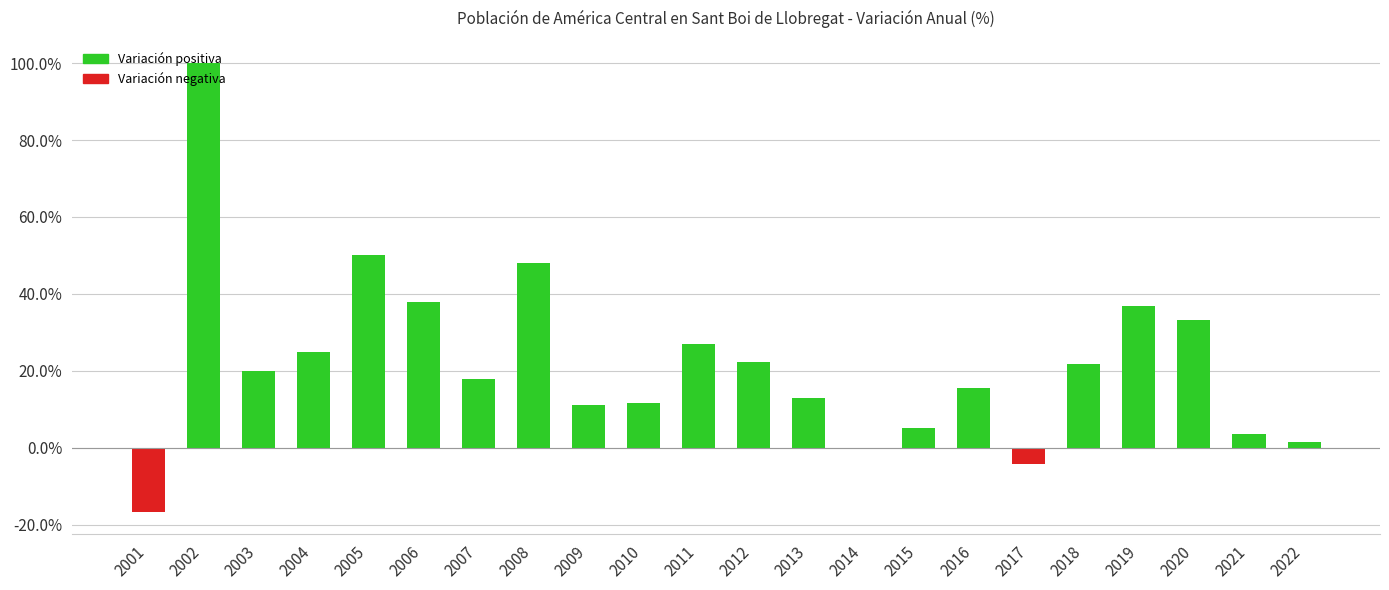

Are the bars horizontal?

No